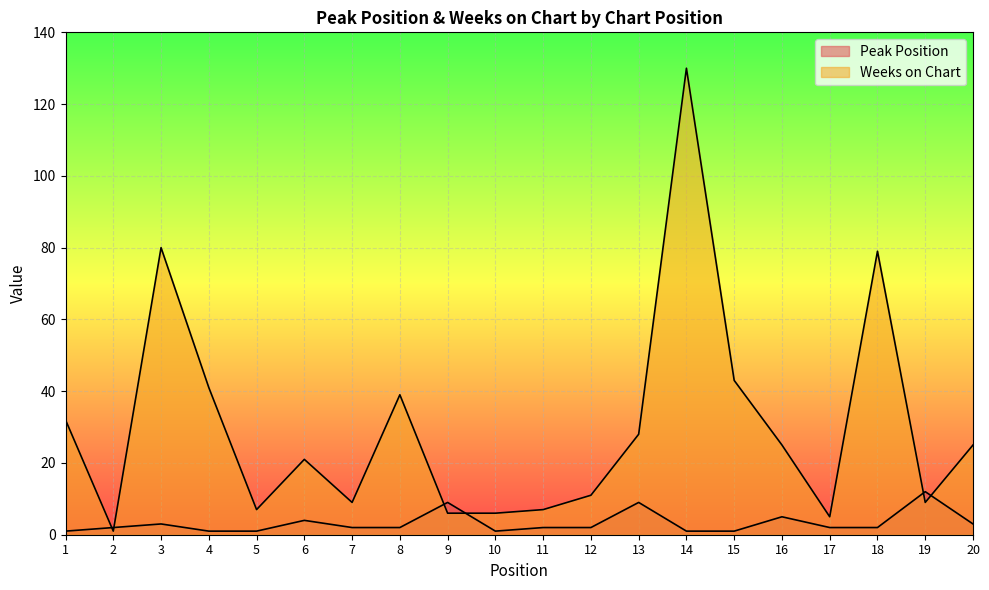

What is the difference between the Weeks on Chart values at 1 and 5?

25